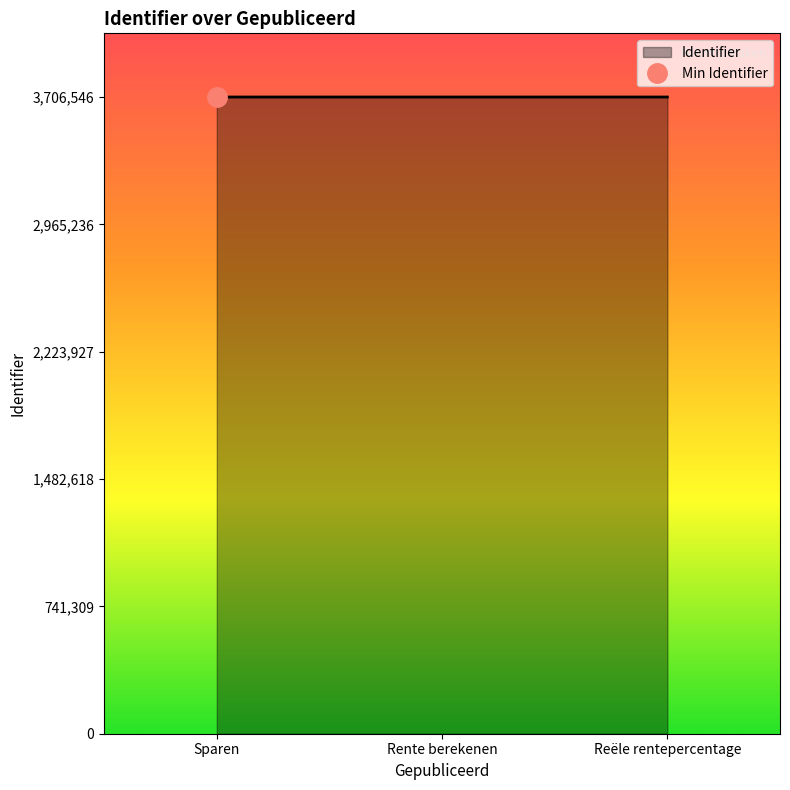

What is the maximum value for Identifier?

3706546